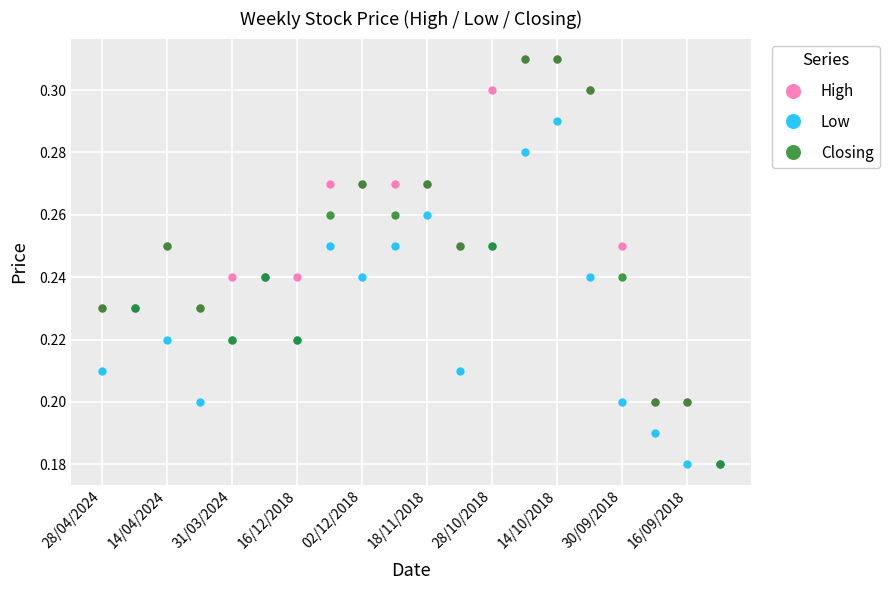

Rank the series by their average value, from lowest to highest.

Low, Closing, High